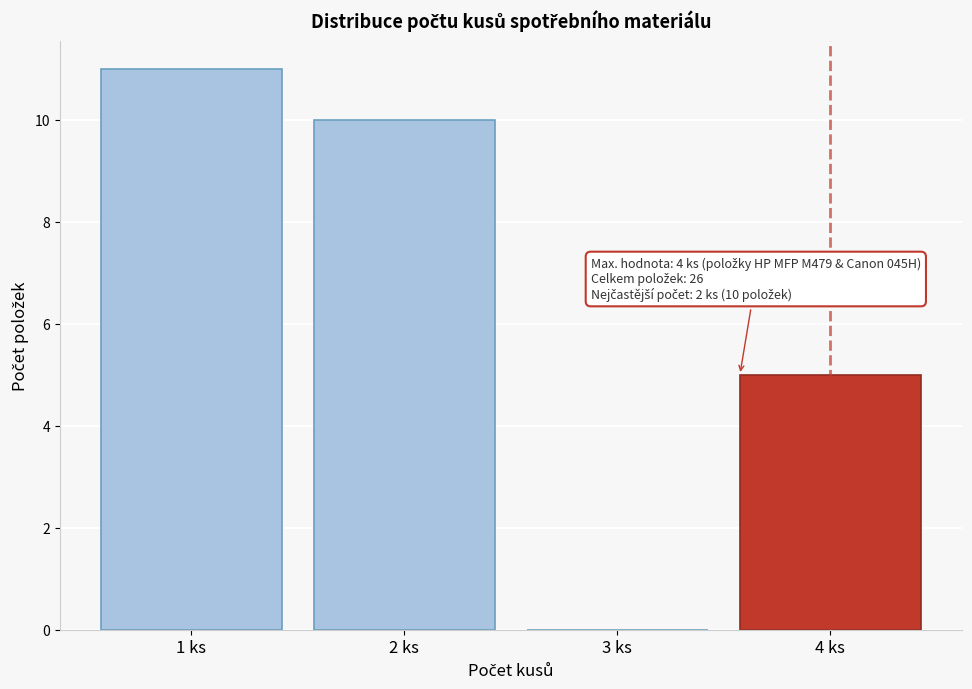

Reading left to right, what are all the values shown in this chart?

1 ks=11	2 ks=10	3 ks=0	4 ks=5